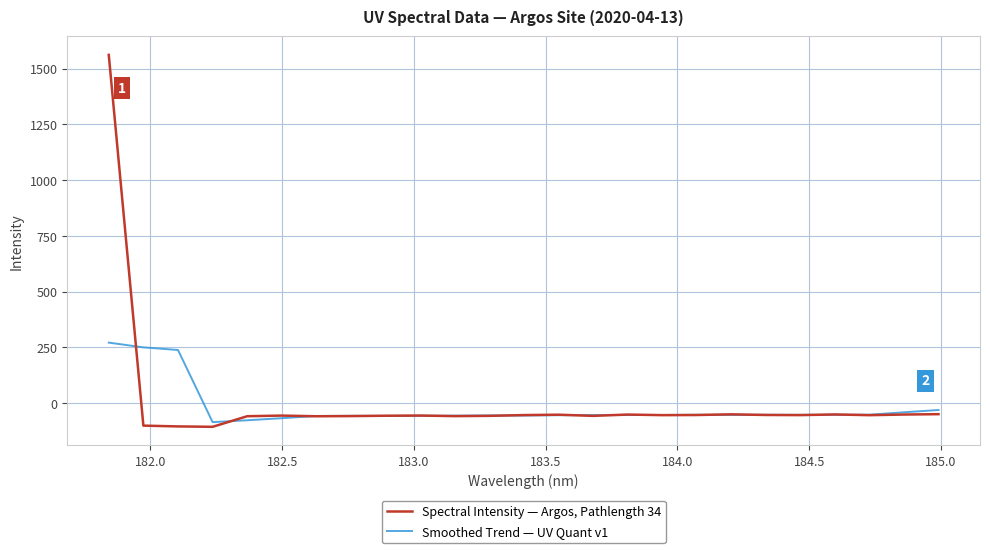

List the series in order of their overall mean, lowest first.

Smoothed Trend — UV Quant v1, Spectral Intensity — Argos, Pathlength 34